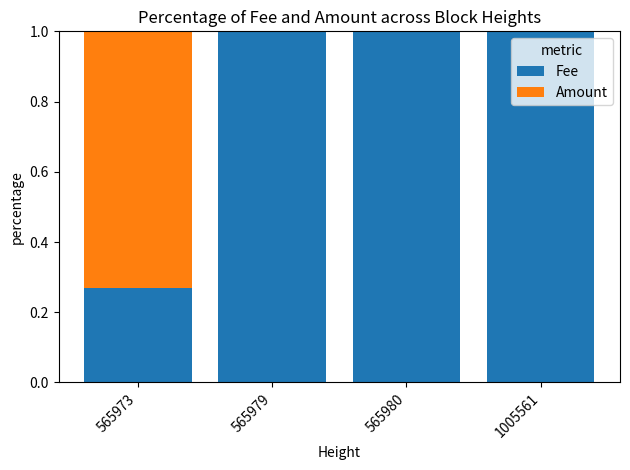

The Fee series shows 0.3 at 1005561. True or false?

False